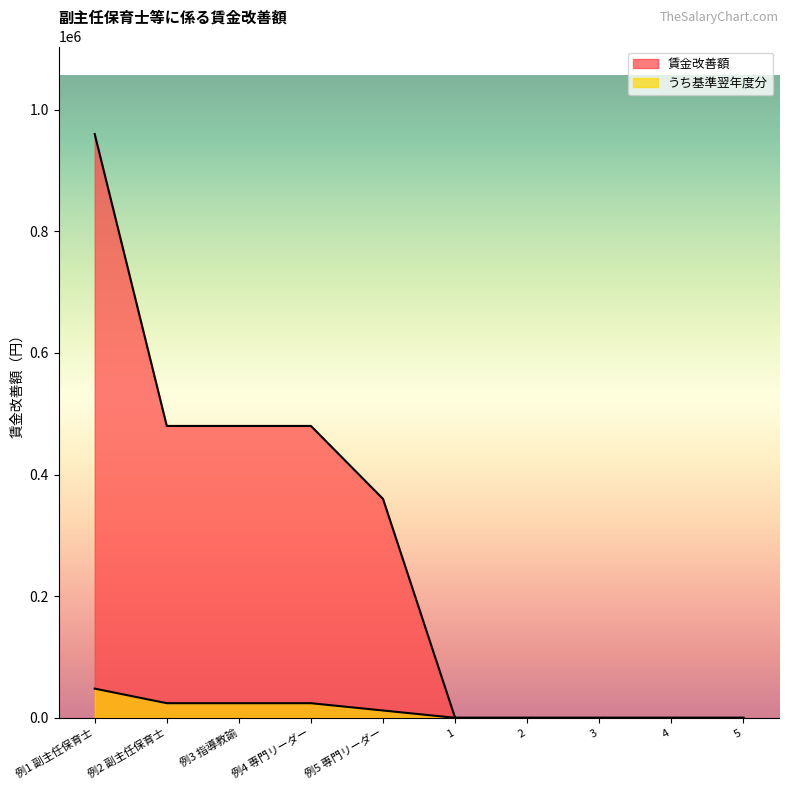

What is the value of the 賃金改善額 point at the 4th from the left?

480000